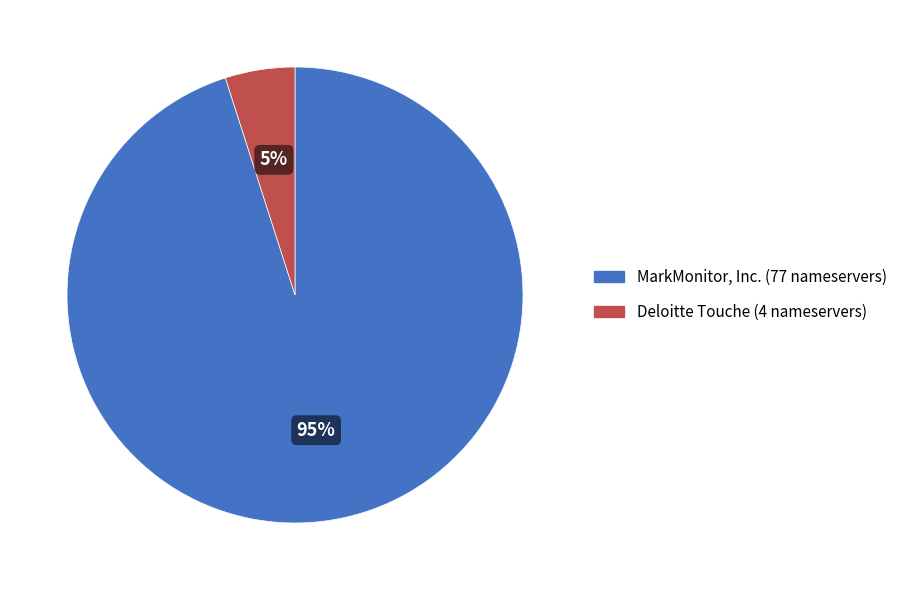

Is it true that Deloitte Touche is 5% of the pie?

True